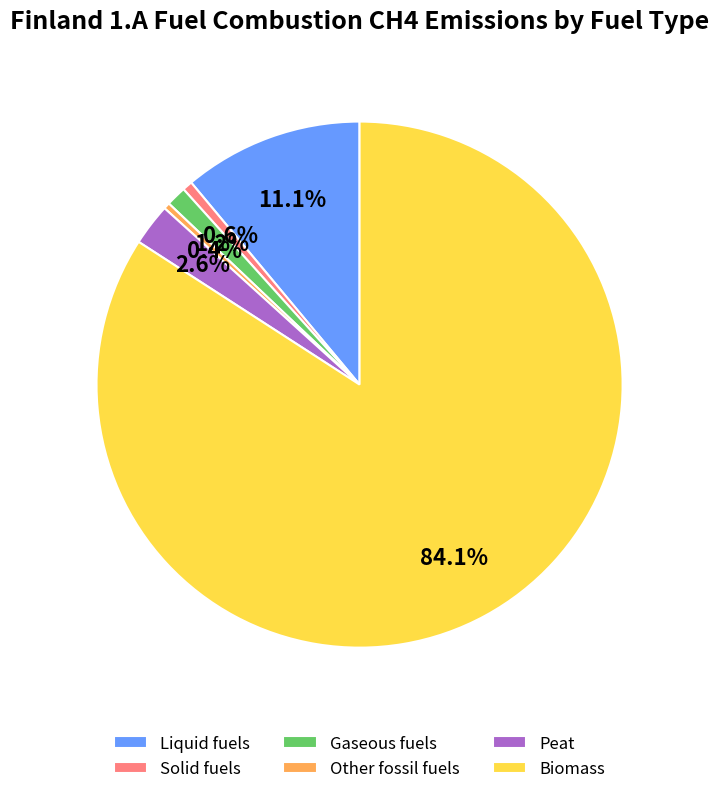

Between Other fossil fuels and Biomass, which is larger?

Biomass